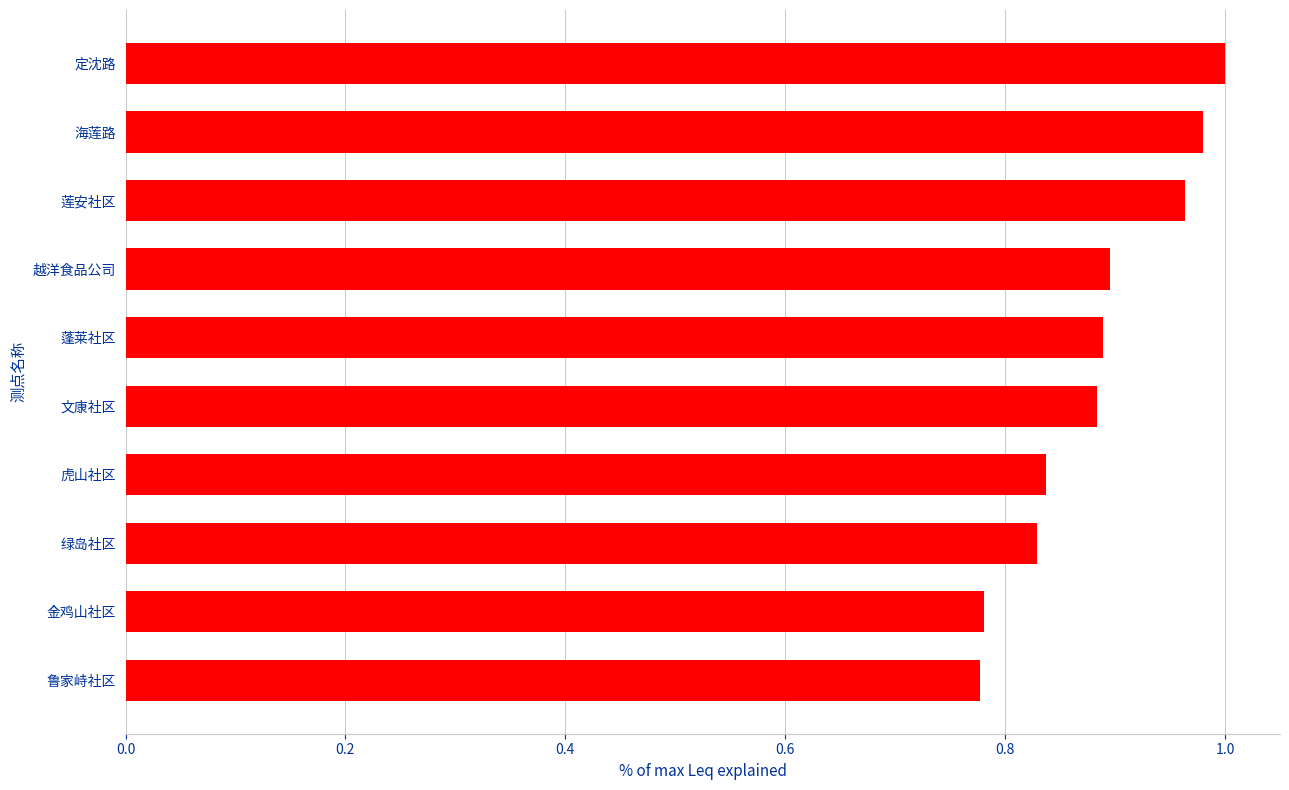

How many data points does each series have?

10